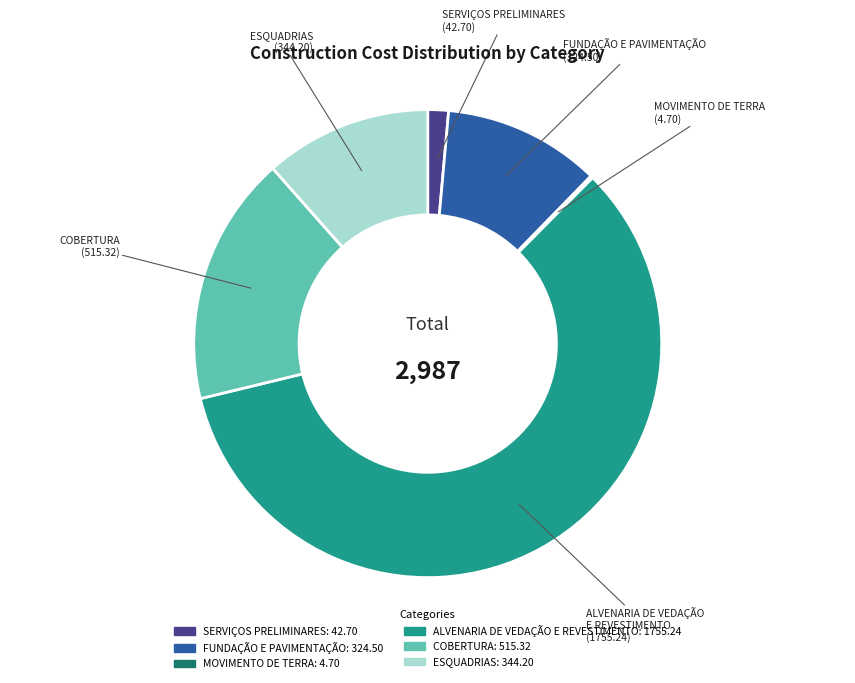

Does ALVENARIA DE VEDAÇÃO E REVESTIMENTO (1755.24) represent more than half of the total?

Yes